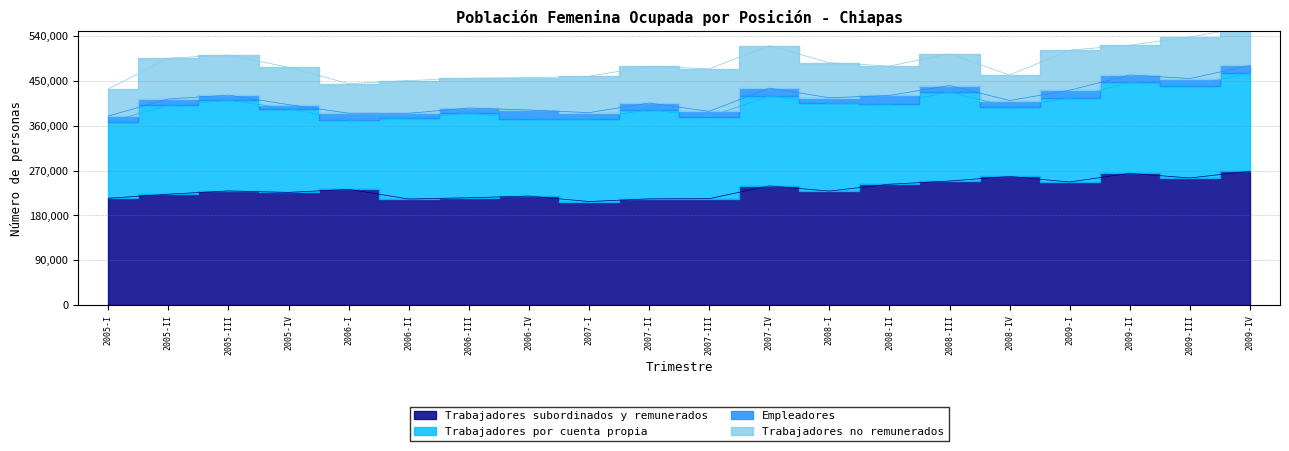

What is the difference between the maximum and minimum values in the Empleadores series?

9743